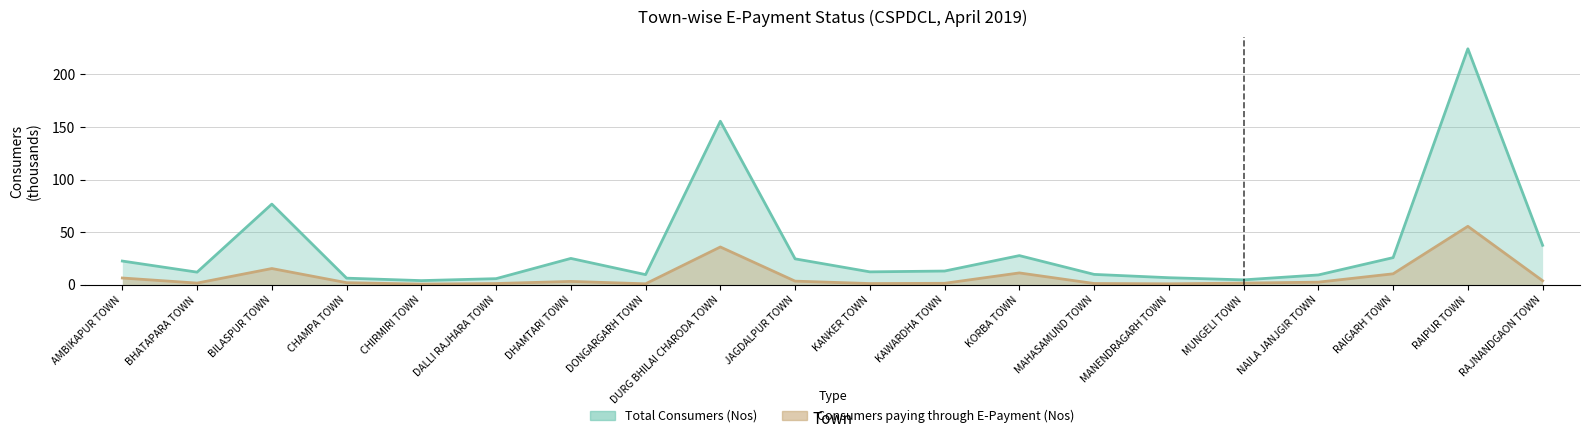

What is the highest value of the Consumers paying through E-Payment (Nos) series?

55.6